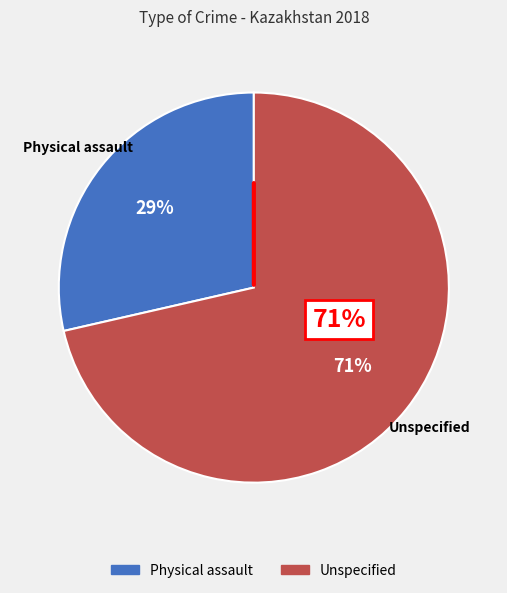

The Physical assault slice represents 22% of the pie. True or false?

False